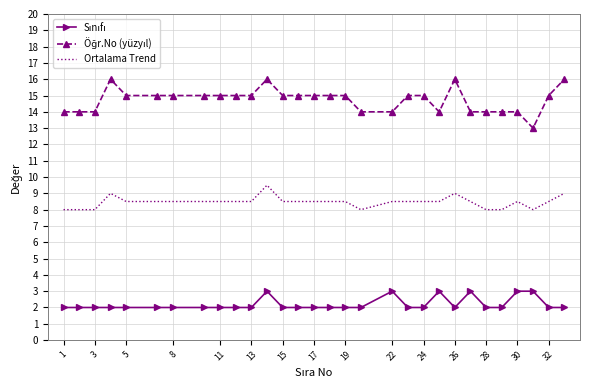

What is the lowest value of the Ortalama Trend series?

8.0